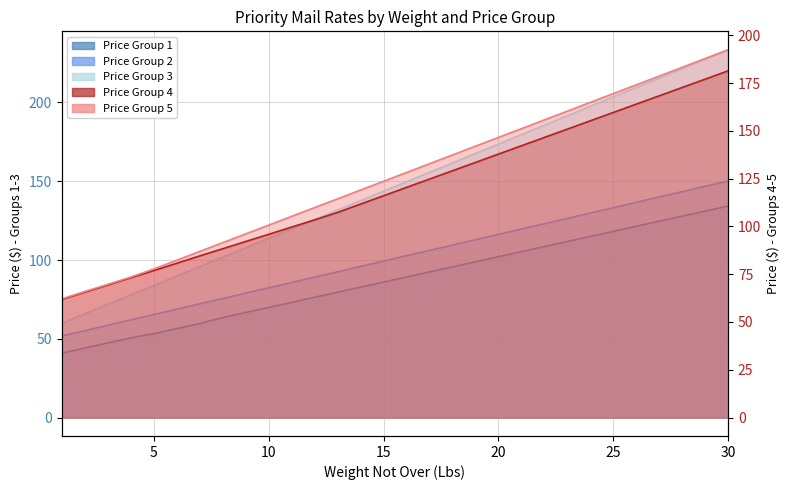

What is the minimum value for Price Group 2?

51.8